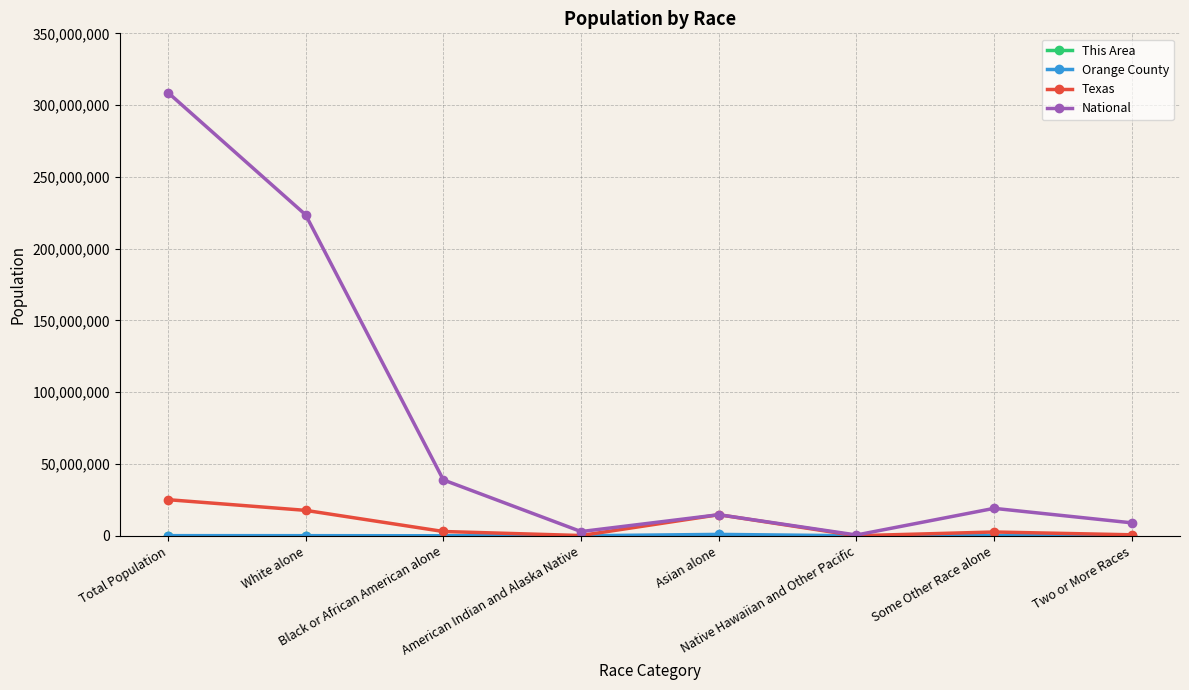

What is the difference between the maximum and minimum values in the National series?

308205525